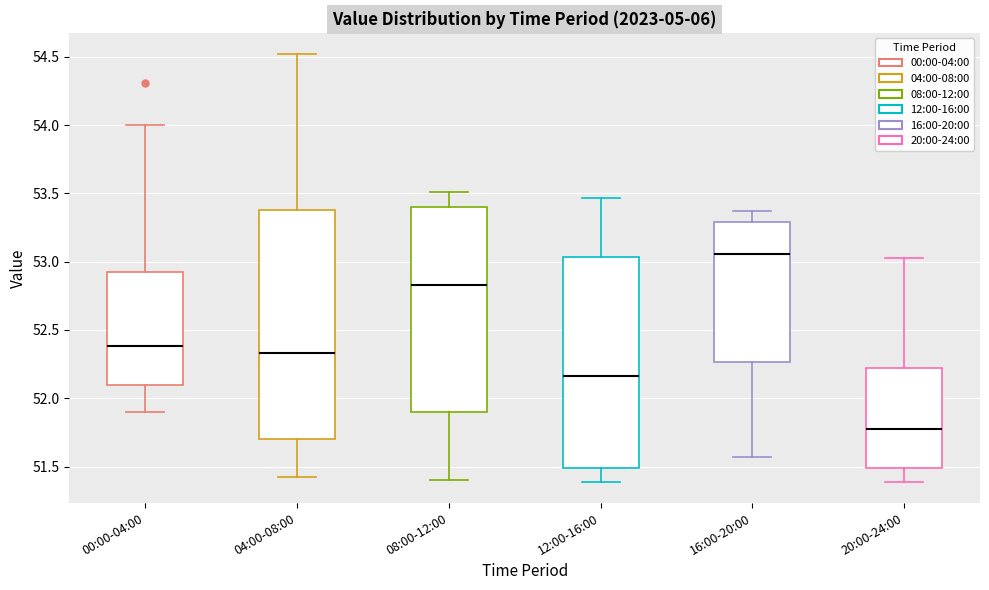

Reading left to right, read every box against the y-axis: the position of its median line, the range the box covers, and the ends of its whiskers. The values are not printed on the chart, so give them approximately, as read against the axis.

00:00-04:00: median 52.40, box 52.10 to 52.90, whiskers 51.90 to 54.00
04:00-08:00: median 52.35, box 51.70 to 53.40, whiskers 51.40 to 54.50
08:00-12:00: median 52.85, box 51.90 to 53.40, whiskers 51.40 to 53.50
12:00-16:00: median 52.15, box 51.50 to 53.05, whiskers 51.40 to 53.45
16:00-20:00: median 53.05, box 52.25 to 53.30, whiskers 51.55 to 53.35
20:00-24:00: median 51.80, box 51.50 to 52.20, whiskers 51.40 to 53.05